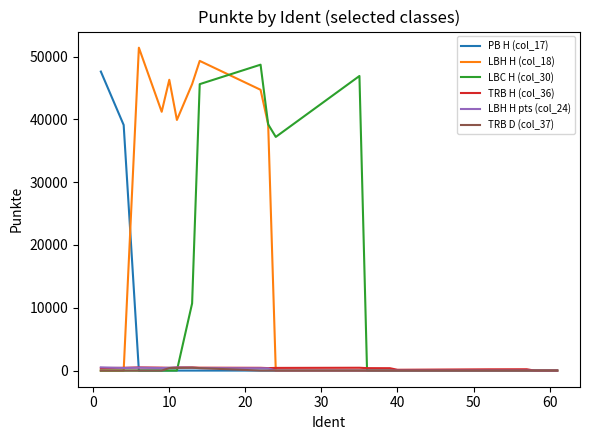

Which series has the largest range (max minus min)?

LBH H (col_18)